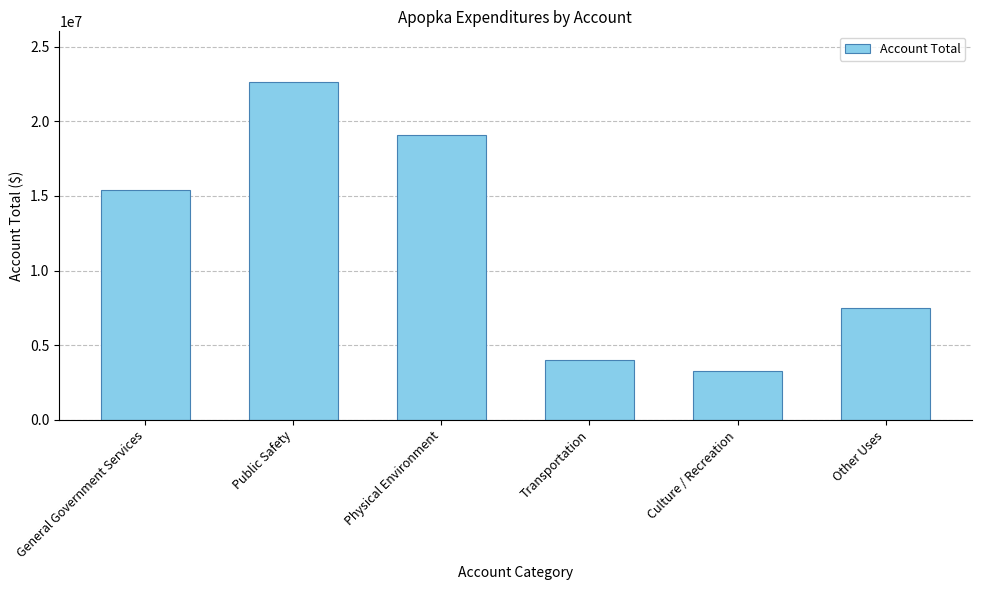

The value at Transportation is 2664132. True or false?

False